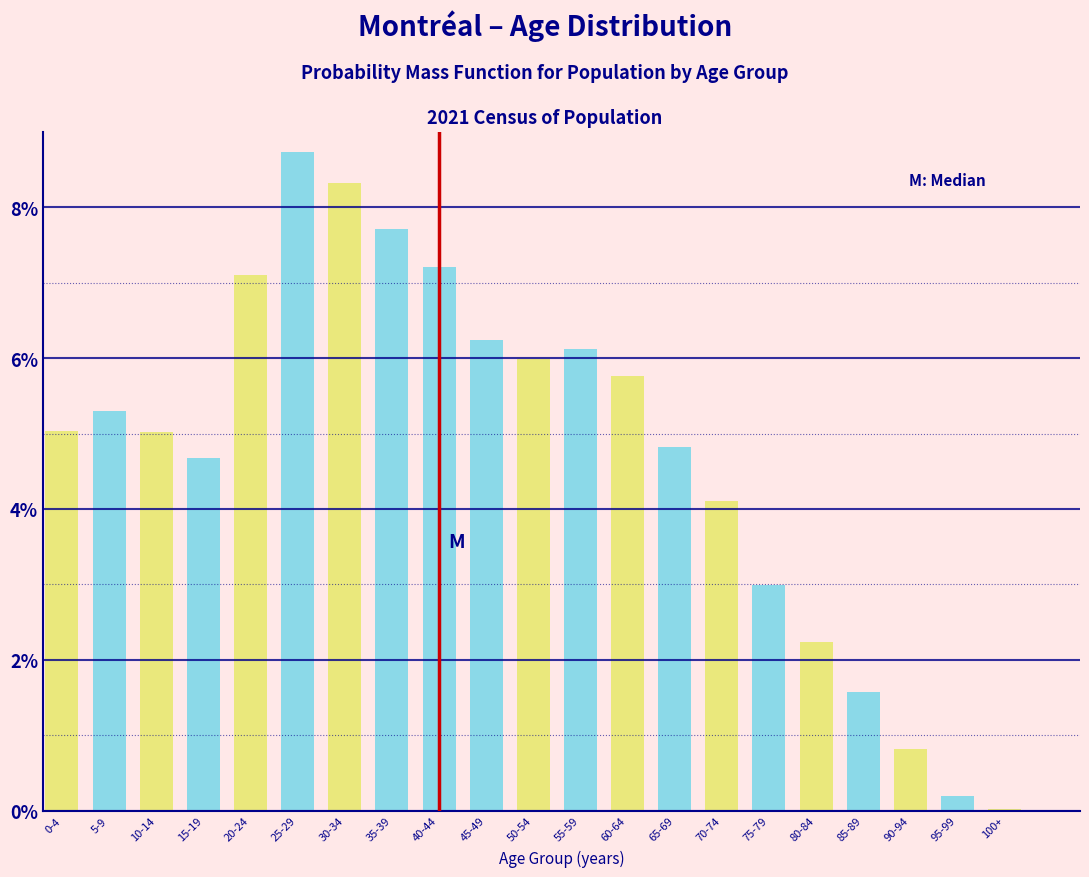

What is the greatest value displayed?

8.7